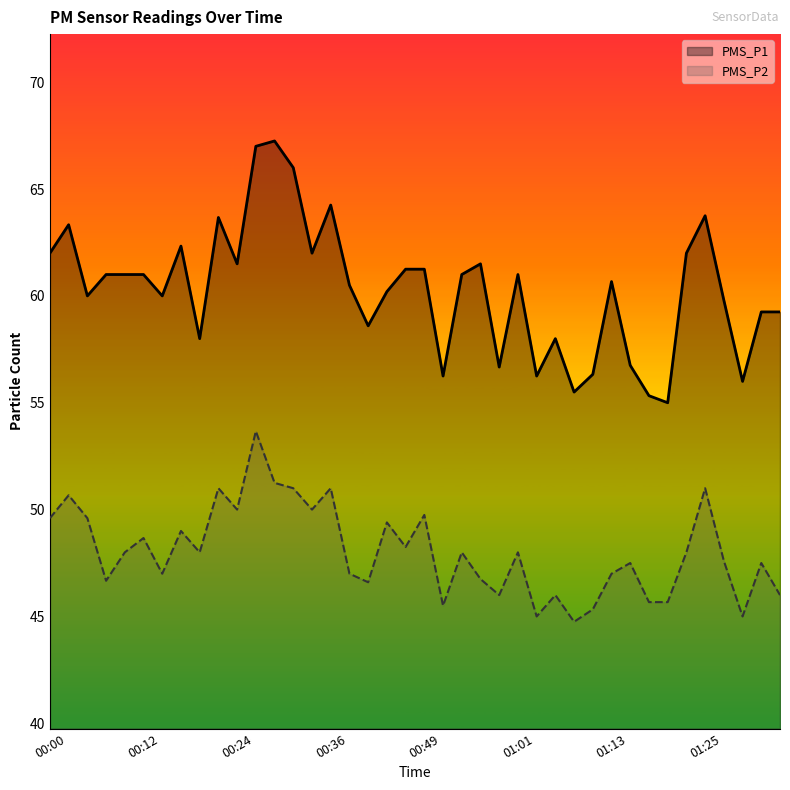

Count the number of data series in this chart.

2